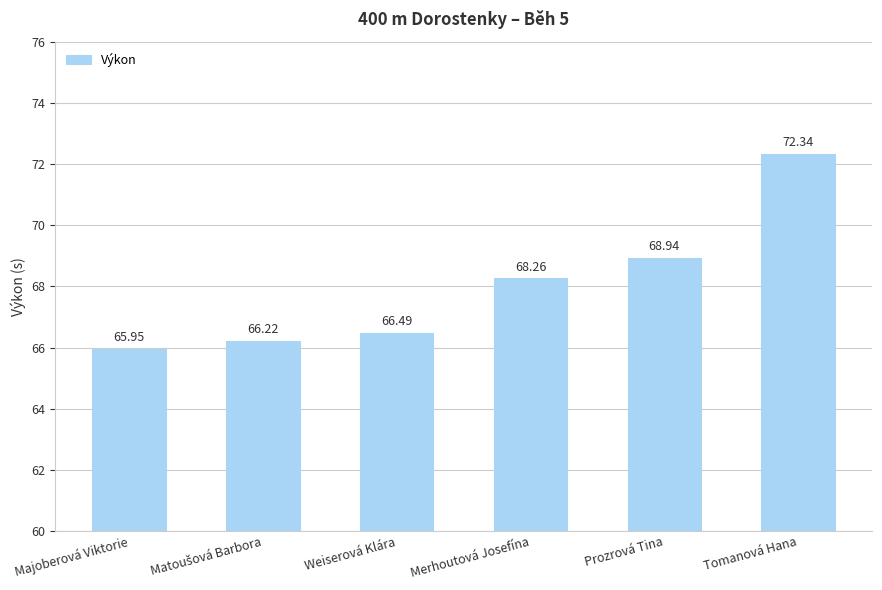

What position from the right is Prozrová Tina?

2